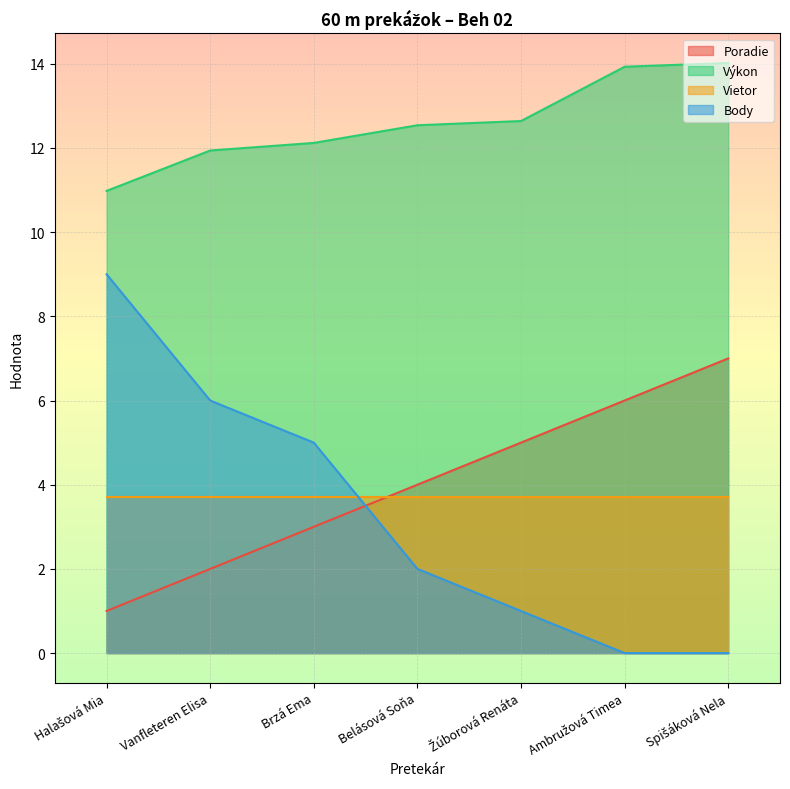

What is the total value across all series at Brzá Ema?

23.8